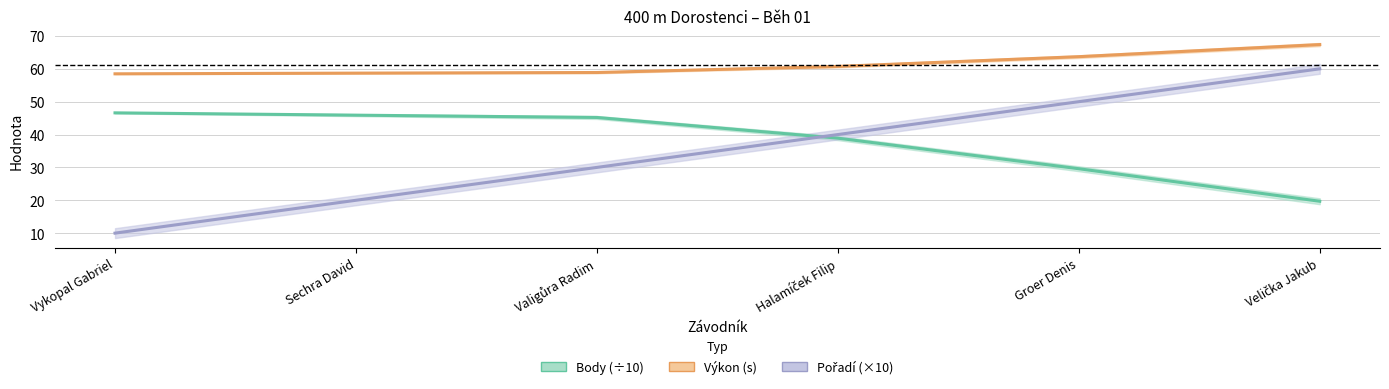

What is the total value across all series at Valigůra Radim?

134.1